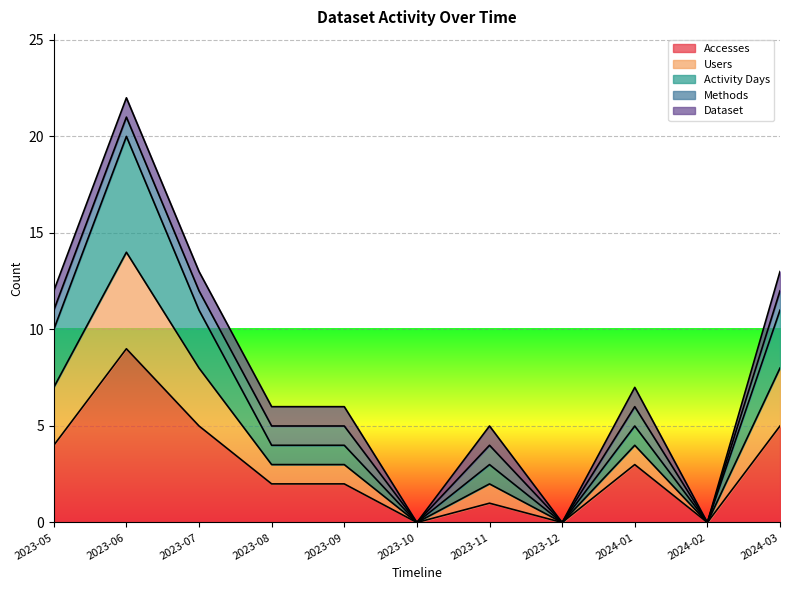

At which category is the sum across all series the highest?

2023-06